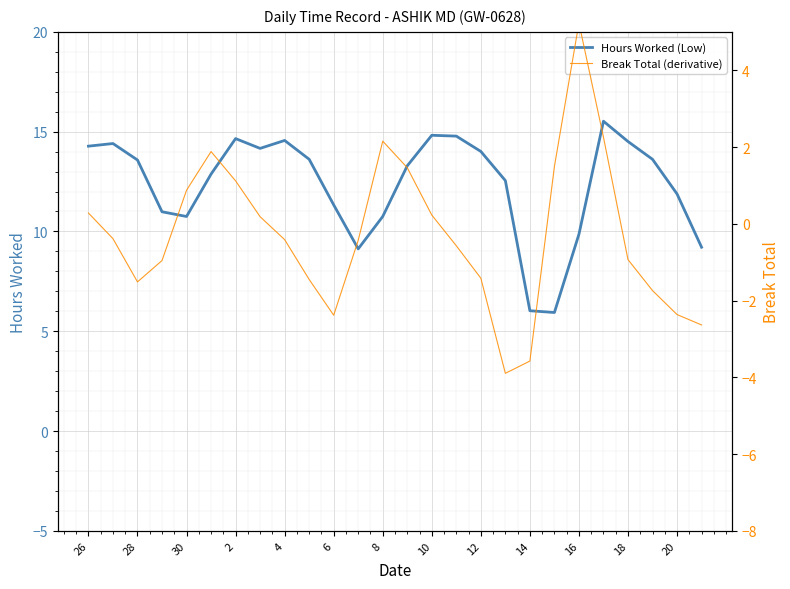

The value of Hours Worked (Low) at 16 is 13.0. True or false?

False